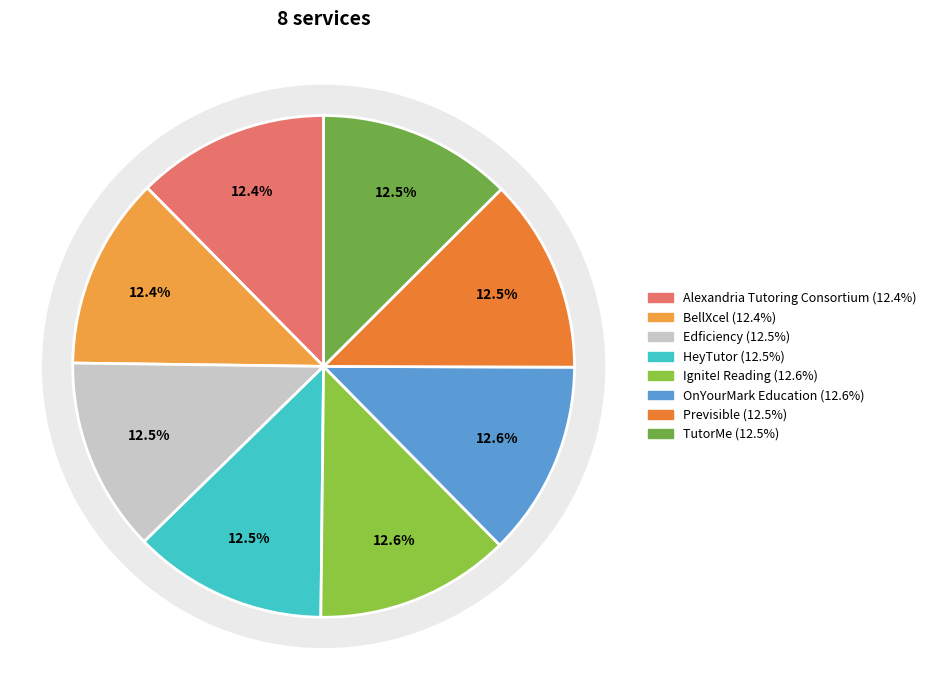

How many slices are in this pie chart?

8